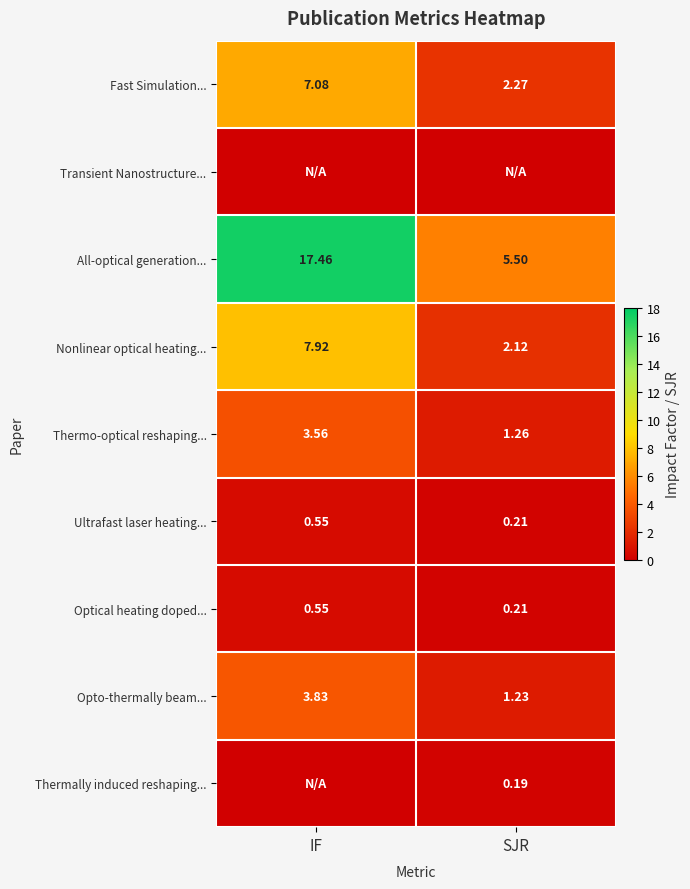

At which label does Opto-thermally beam... reach its peak?

IF